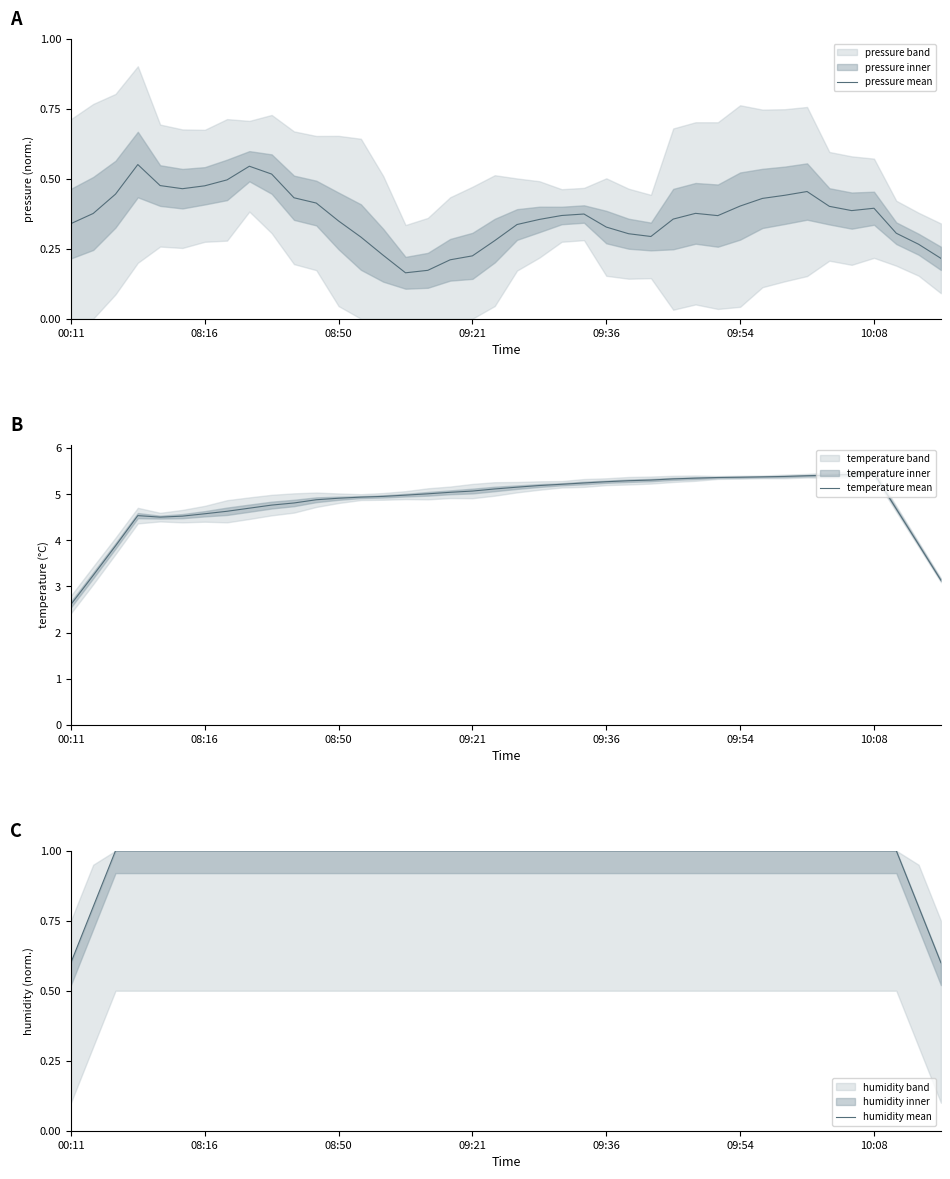

True or false: pressure mean and temperature mean intersect in this chart.

False